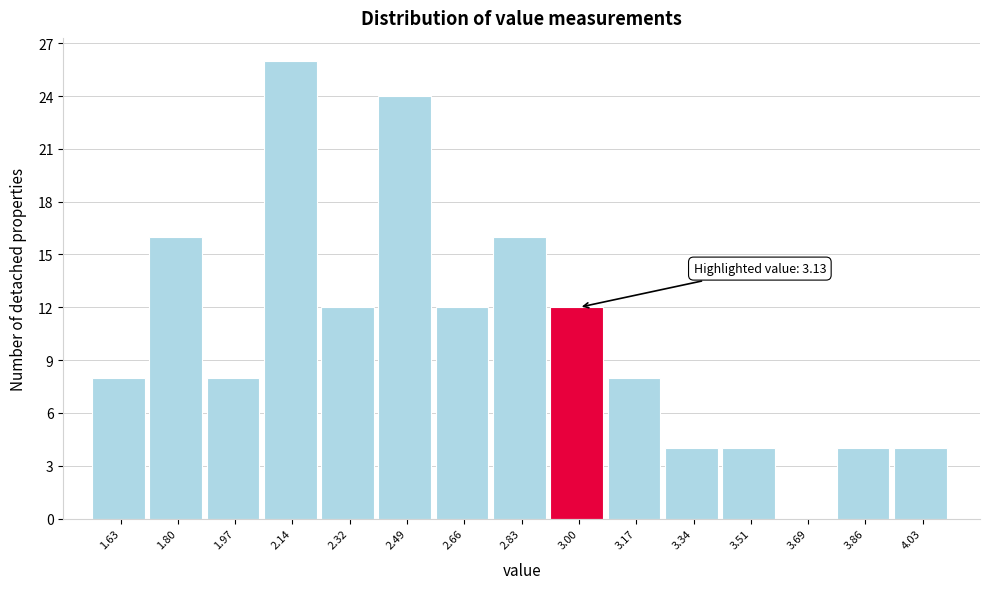

Reading left to right, extract all data points from this chart.

1.63=8	1.80=16	1.97=8	2.14=26	2.32=12	2.49=24	2.66=12	2.83=16	3.00=12	3.17=8	3.34=4	3.51=4	3.69=0	3.86=4	4.03=4